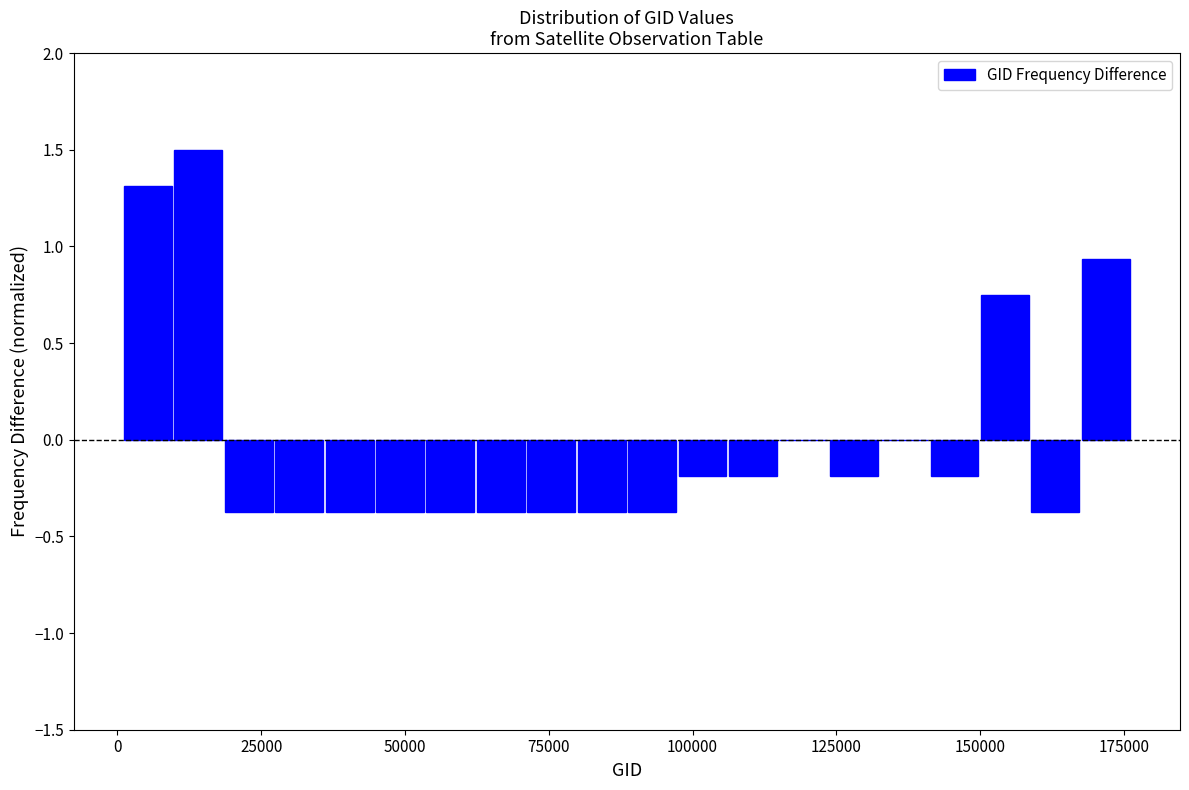

Around what value on the x-axis is the tallest bar? Give the approximate position of its centre, as read against the axis.

15000